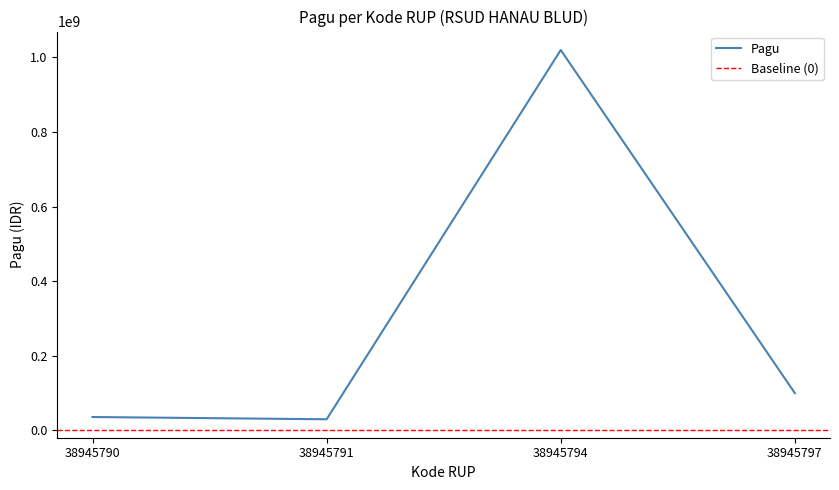

The chart shows a value of 100000000 at 38945797. True or false?

True